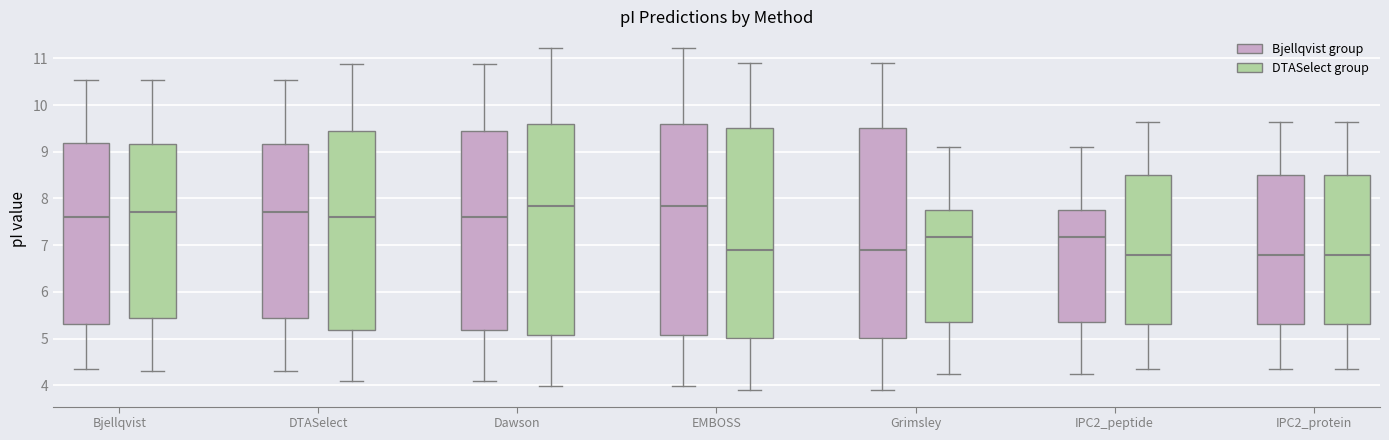

Reading left to right, transcribe this box plot: for each box, give where its median line is, the range the box spans, and where its two whiskers end, as read against the y-axis. The values are not printed on the chart, so give them approximately, as read against the axis.

Bjellqvist (Bjellqvist group): median 7.6, box 5.3 to 9.2, whiskers 4.4 to 10.5
Bjellqvist (DTASelect group): median 7.7, box 5.4 to 9.2, whiskers 4.3 to 10.5
DTASelect (Bjellqvist group): median 7.7, box 5.4 to 9.2, whiskers 4.3 to 10.5
DTASelect (DTASelect group): median 7.6, box 5.2 to 9.5, whiskers 4.1 to 10.9
Dawson (Bjellqvist group): median 7.6, box 5.2 to 9.5, whiskers 4.1 to 10.9
Dawson (DTASelect group): median 7.8, box 5.1 to 9.6, whiskers 4.0 to 11.2
EMBOSS (Bjellqvist group): median 7.8, box 5.1 to 9.6, whiskers 4.0 to 11.2
EMBOSS (DTASelect group): median 6.9, box 5.0 to 9.5, whiskers 3.9 to 10.9
Grimsley (Bjellqvist group): median 6.9, box 5.0 to 9.5, whiskers 3.9 to 10.9
Grimsley (DTASelect group): median 7.2, box 5.3 to 7.7, whiskers 4.2 to 9.1
IPC2_peptide (Bjellqvist group): median 7.2, box 5.3 to 7.7, whiskers 4.2 to 9.1
IPC2_peptide (DTASelect group): median 6.8, box 5.3 to 8.5, whiskers 4.4 to 9.6
IPC2_protein (Bjellqvist group): median 6.8, box 5.3 to 8.5, whiskers 4.4 to 9.6
IPC2_protein (DTASelect group): median 6.8, box 5.3 to 8.5, whiskers 4.4 to 9.6